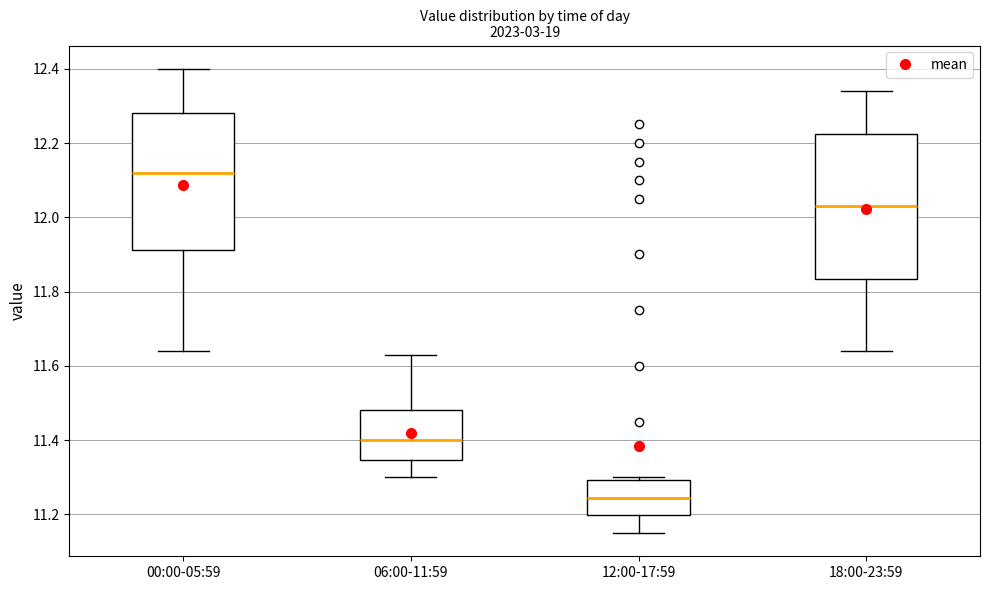

Comparing the boxes themselves (not the whiskers), which one is the tallest?

18:00-23:59